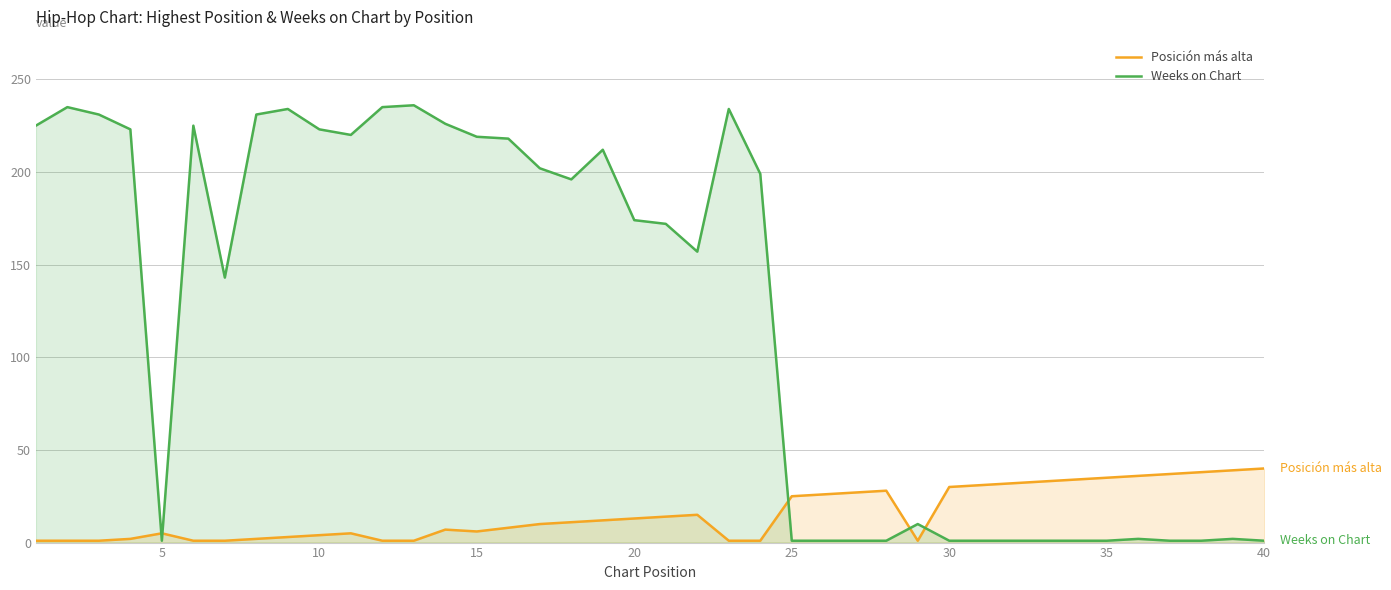

List the series in order of their peak value, lowest first.

Posición más alta, Weeks on Chart